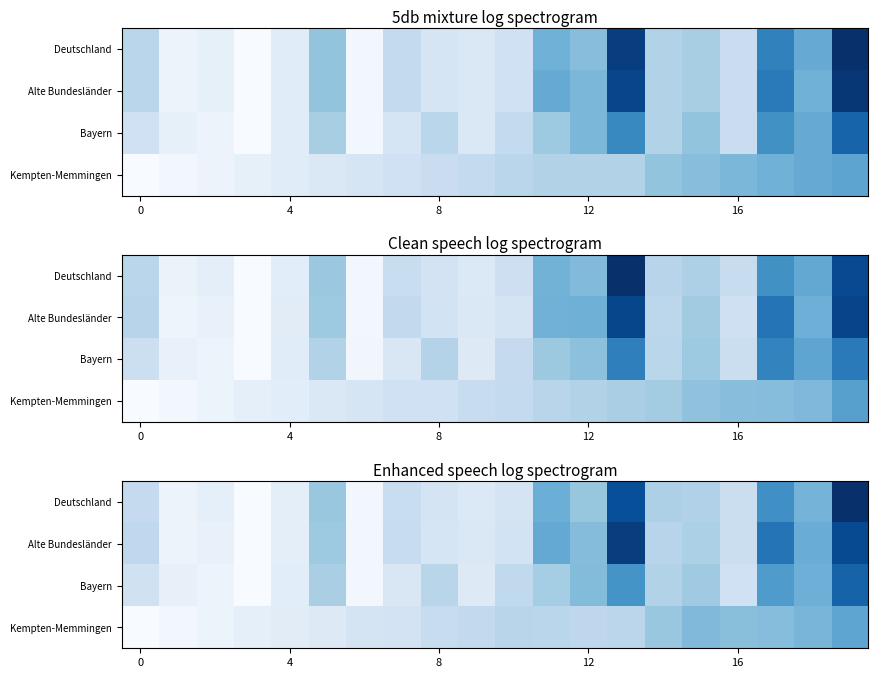

The value of Alte Bundesländer at 4 is 4.3. True or false?

True